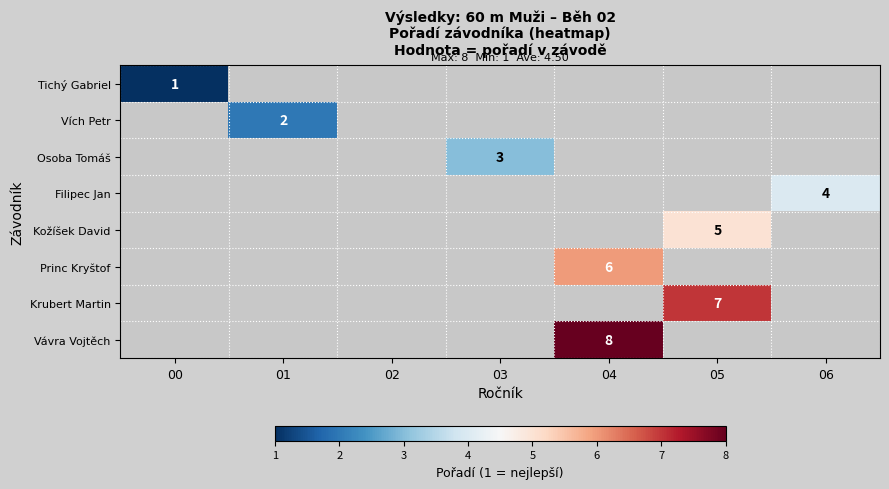

The Vávra Vojtěch series shows 8 at 04. True or false?

True